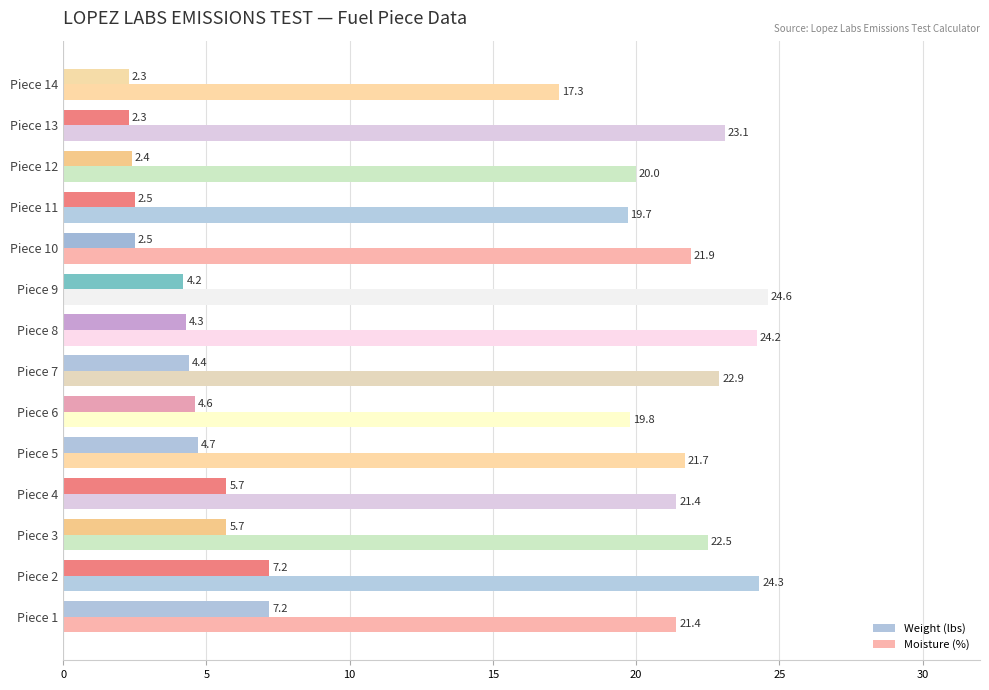

What is the difference between the second highest and second lowest values in the Weight (lbs) series?

4.9